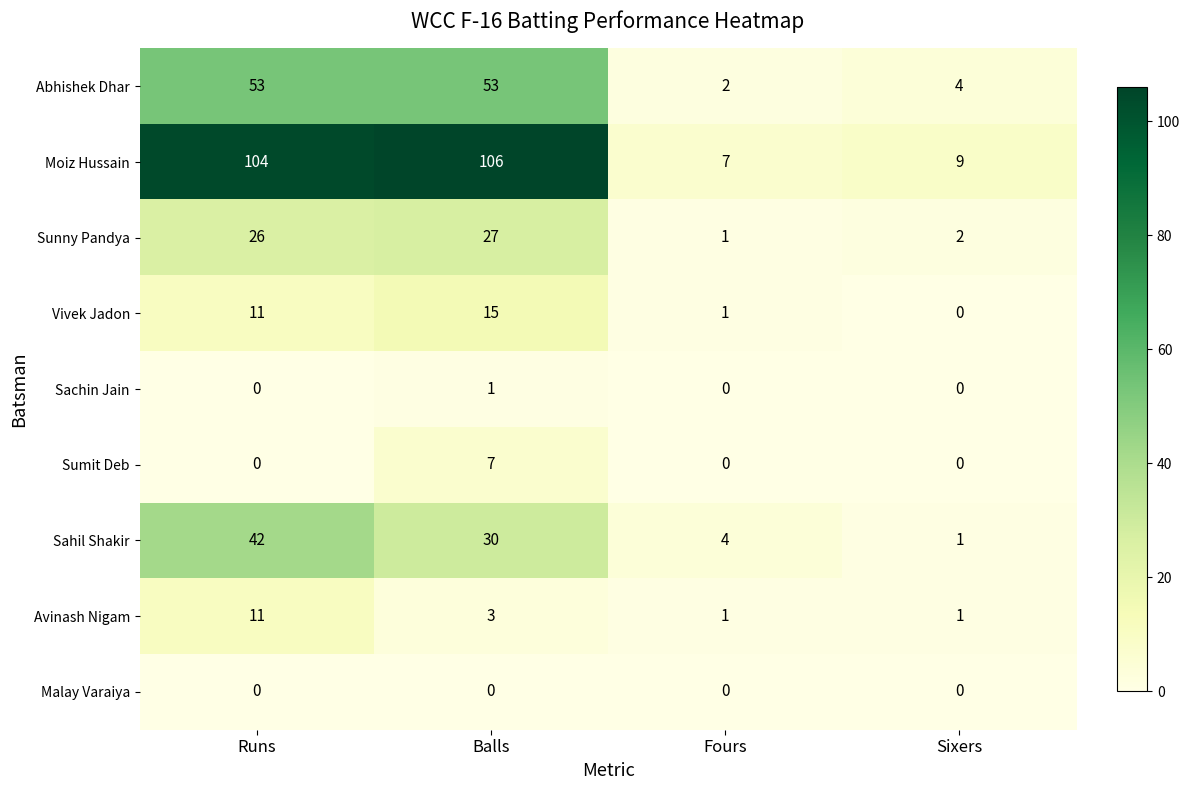

What is the difference between the Moiz Hussain values at Sixers and Runs?

95